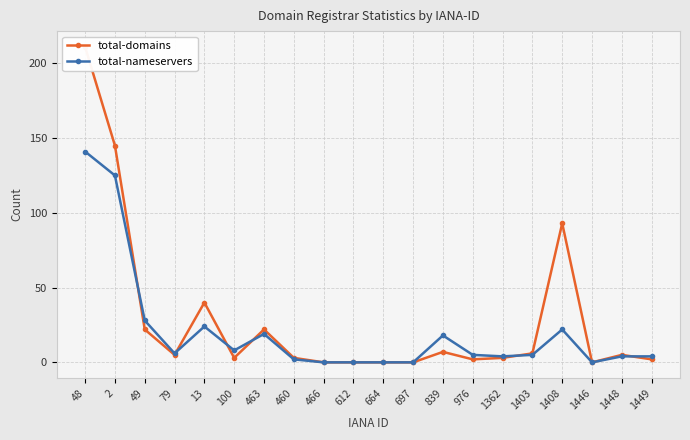

What are all the series names shown in the legend?

total-domains, total-nameservers